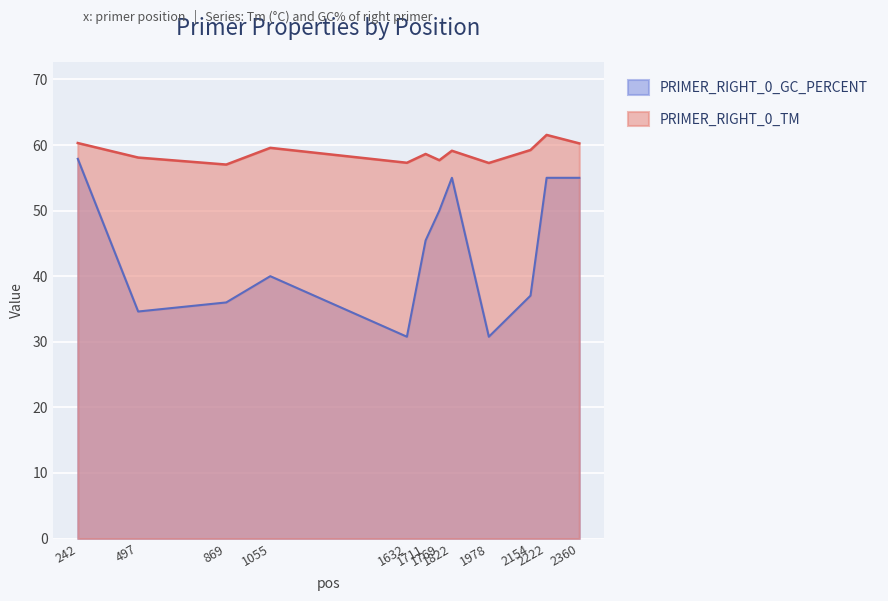

At which category is the sum across all series the highest?

242